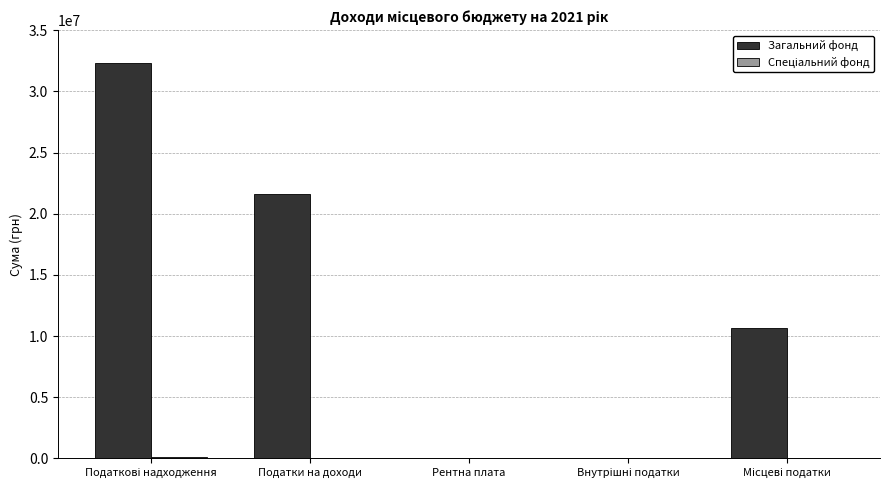

What is the approximate value of Загальний фонд at Податки на доходи?

21638300